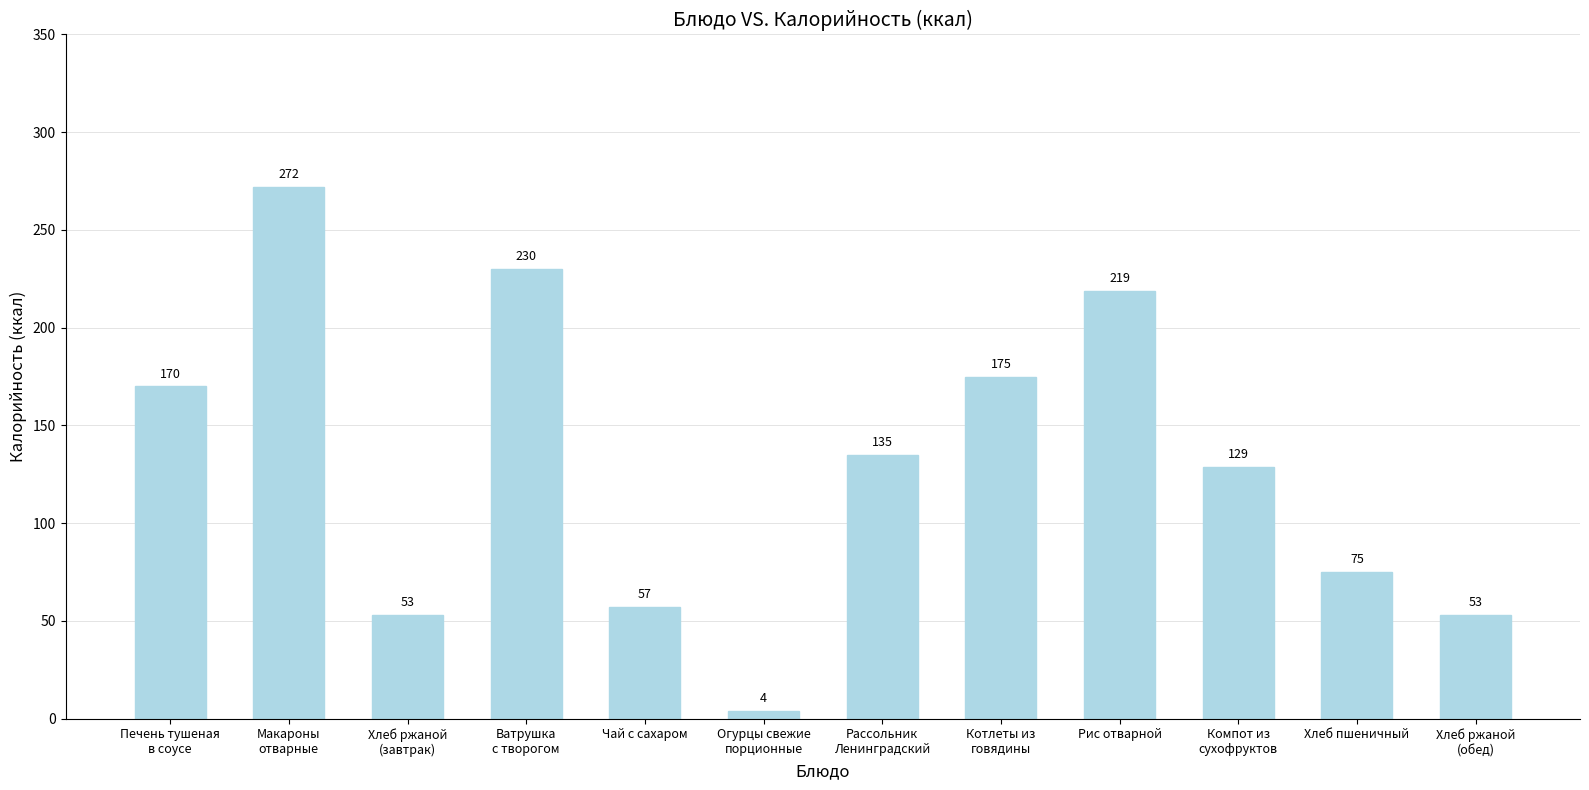

Between Рассольник
Ленинградский and Хлеб ржаной
(обед), which is larger?

Рассольник
Ленинградский